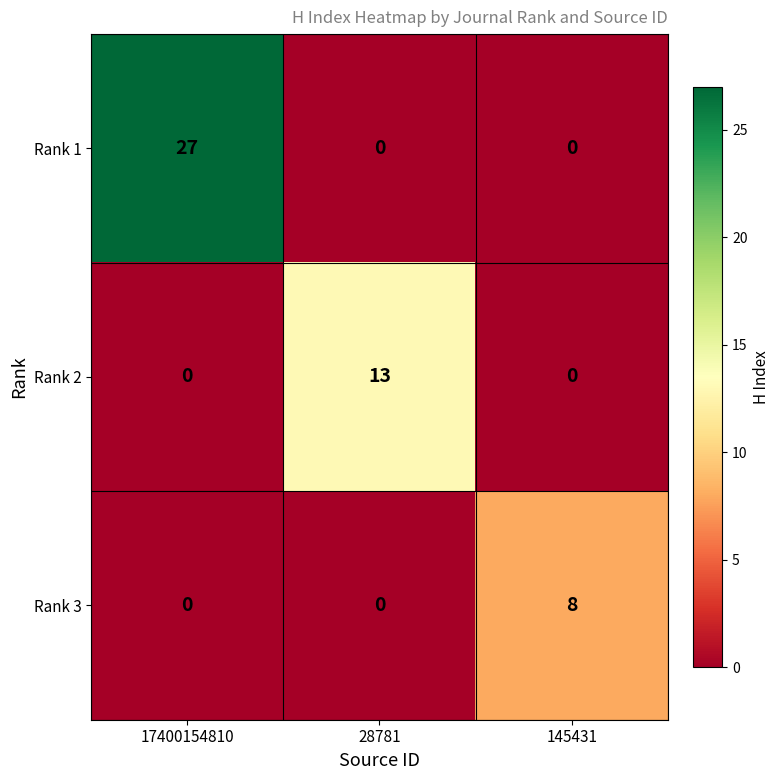

Which series changed the most between 17400154810 and 145431?

Rank 1